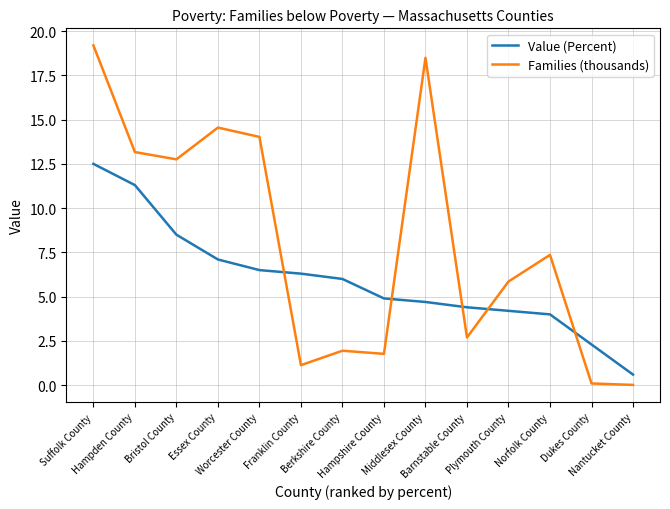

Is this an area chart (filled region under the line)?

No